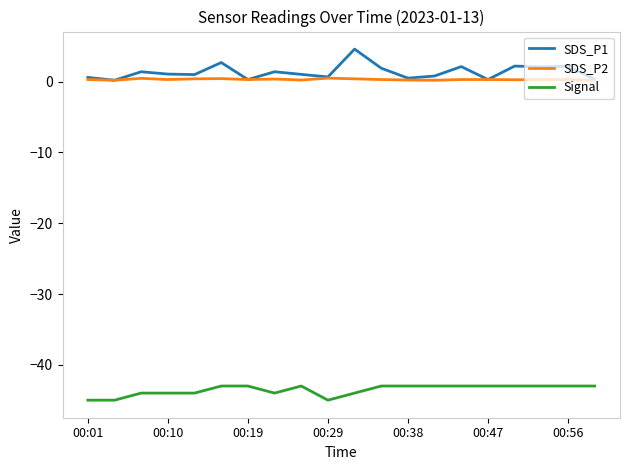

List the series in order of their peak value, lowest first.

Signal, SDS_P2, SDS_P1